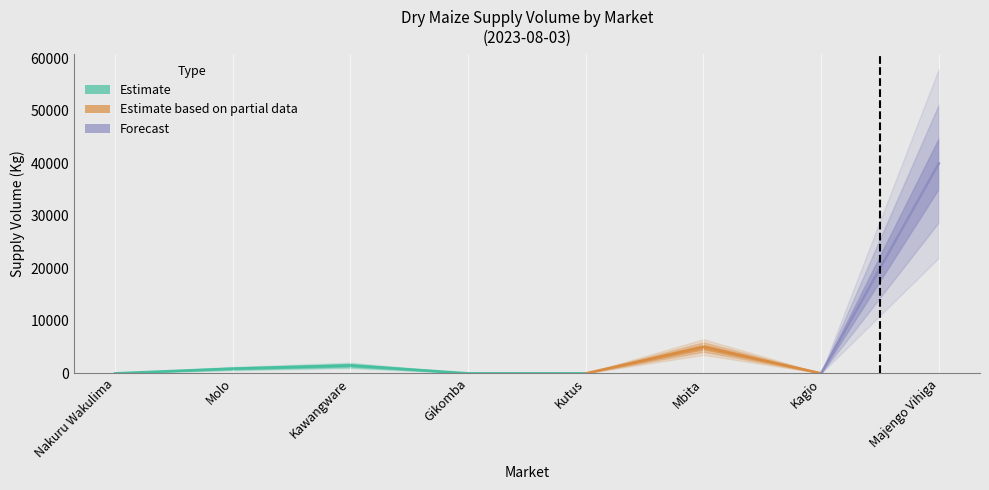

Which label corresponds to the smallest value in the chart?

Kutus